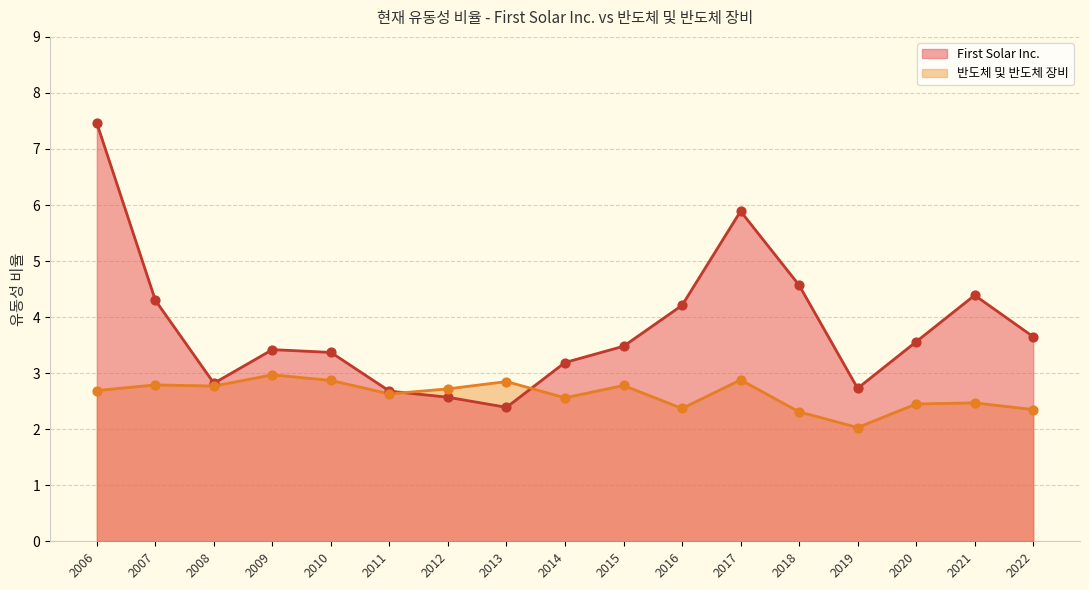

What is the total value across all series at 2017?

8.8